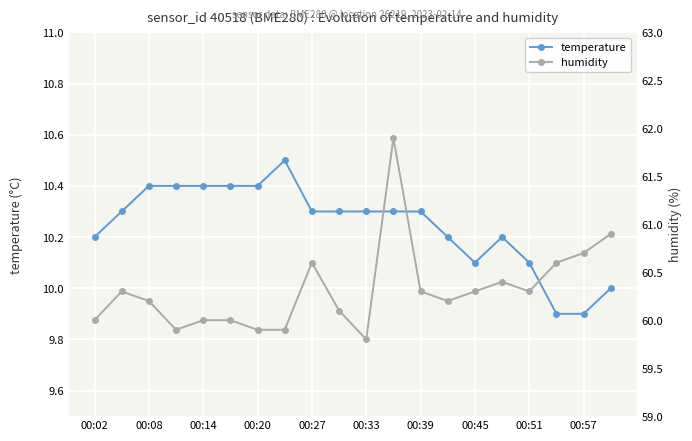

What is the minimum value for temperature?

9.9